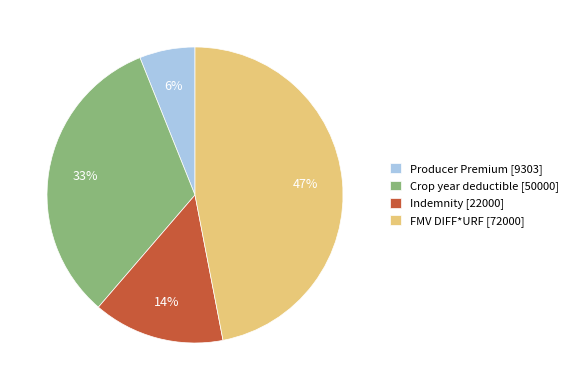

To the nearest percent, what is the average slice percentage?

25%